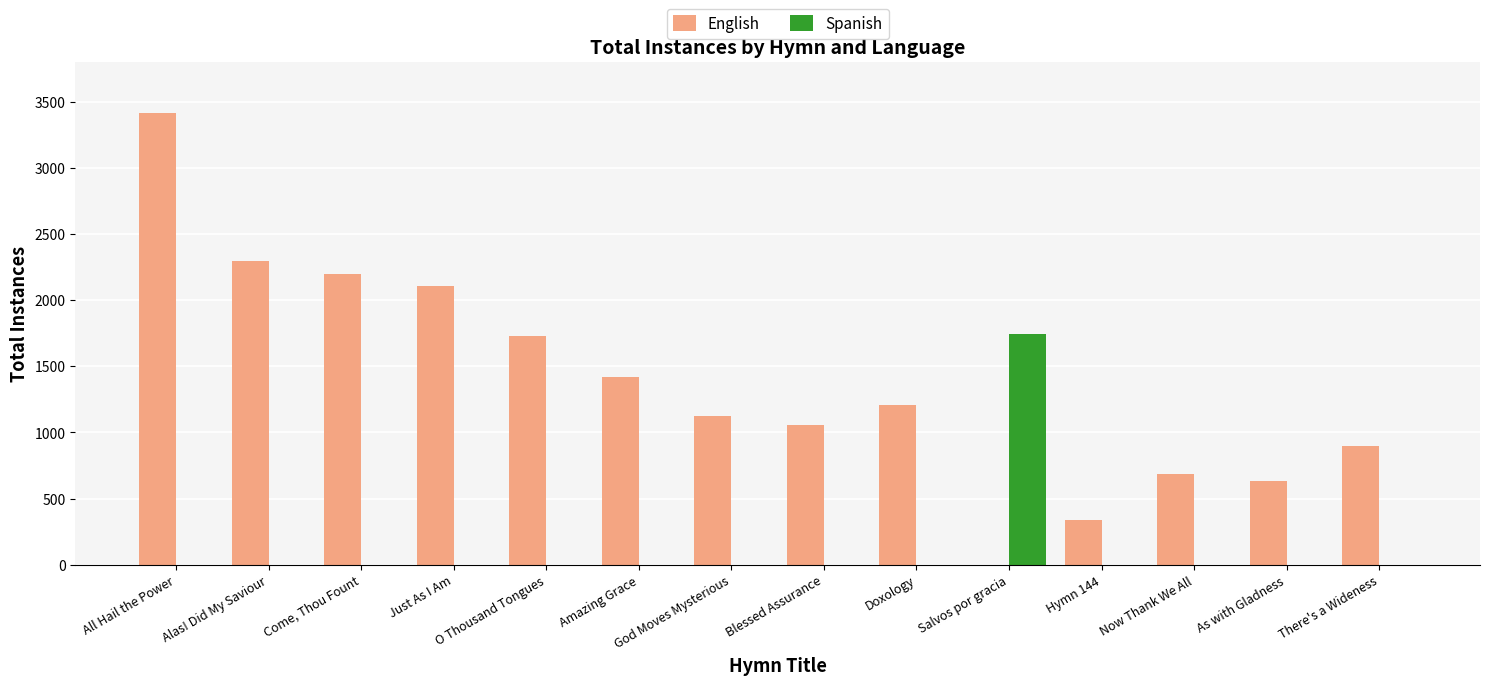

Which series has the largest total across all categories?

English